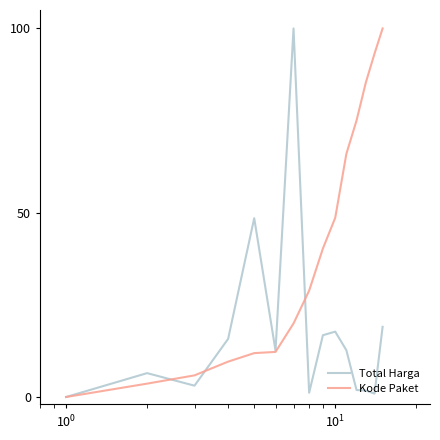

What is the greatest value displayed?

100.0